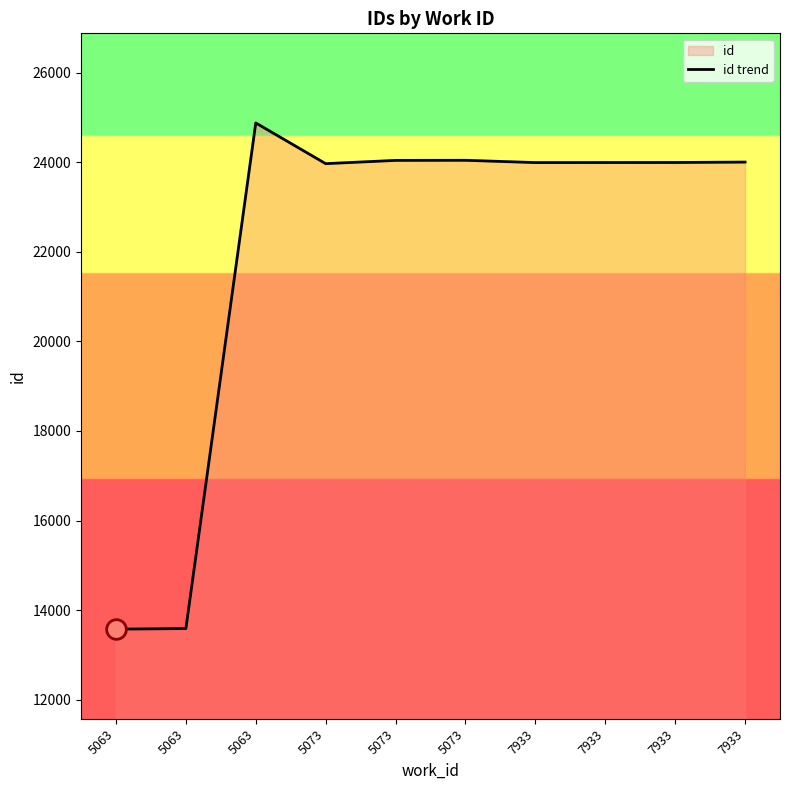

Which has a higher value, 7933 or 5073?

7933